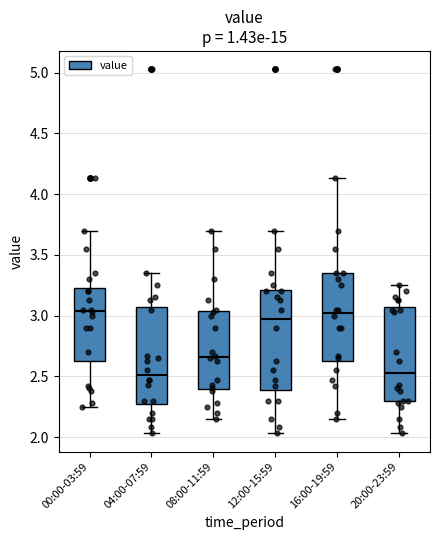

Where does the upper whisker of the box for 00:00-03:59 end on the y-axis? The values are not printed on the chart, so give them approximately, as read against the axis.

3.70